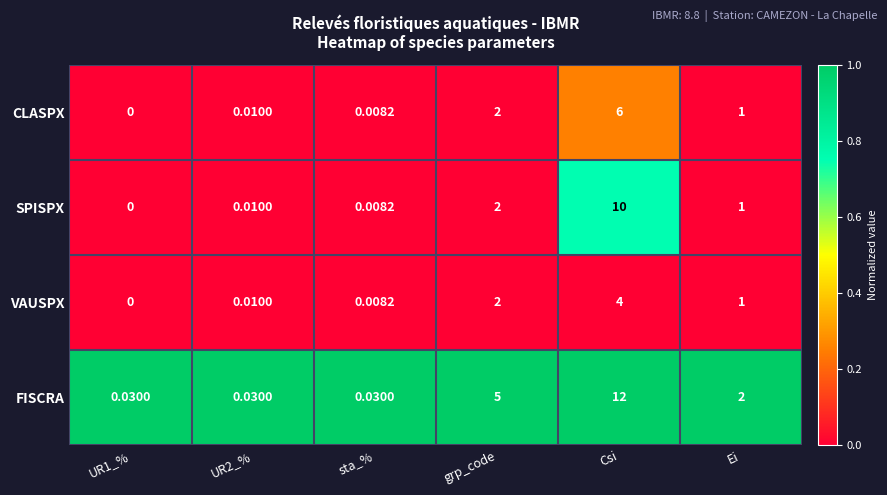

Which series has the largest range (max minus min)?

FISCRA